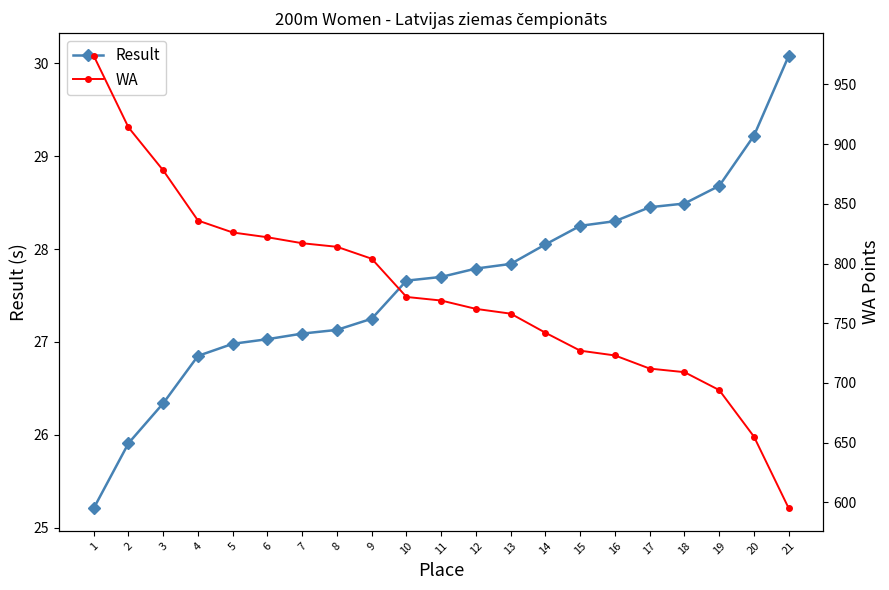

What are all the series names shown in the legend?

Result, WA